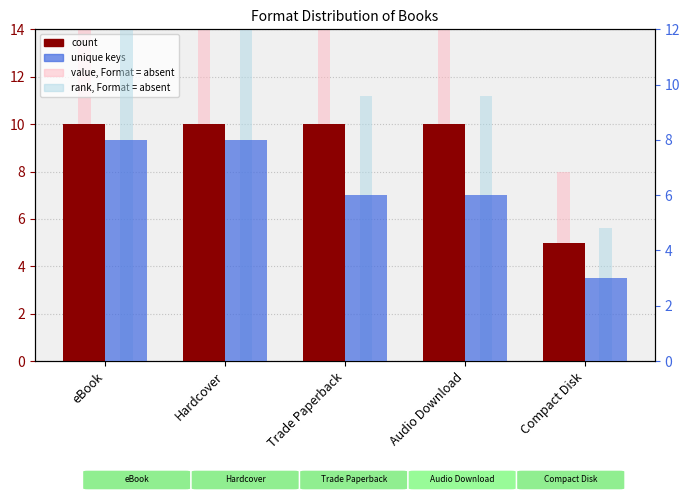

What is the average value of the count series?

9